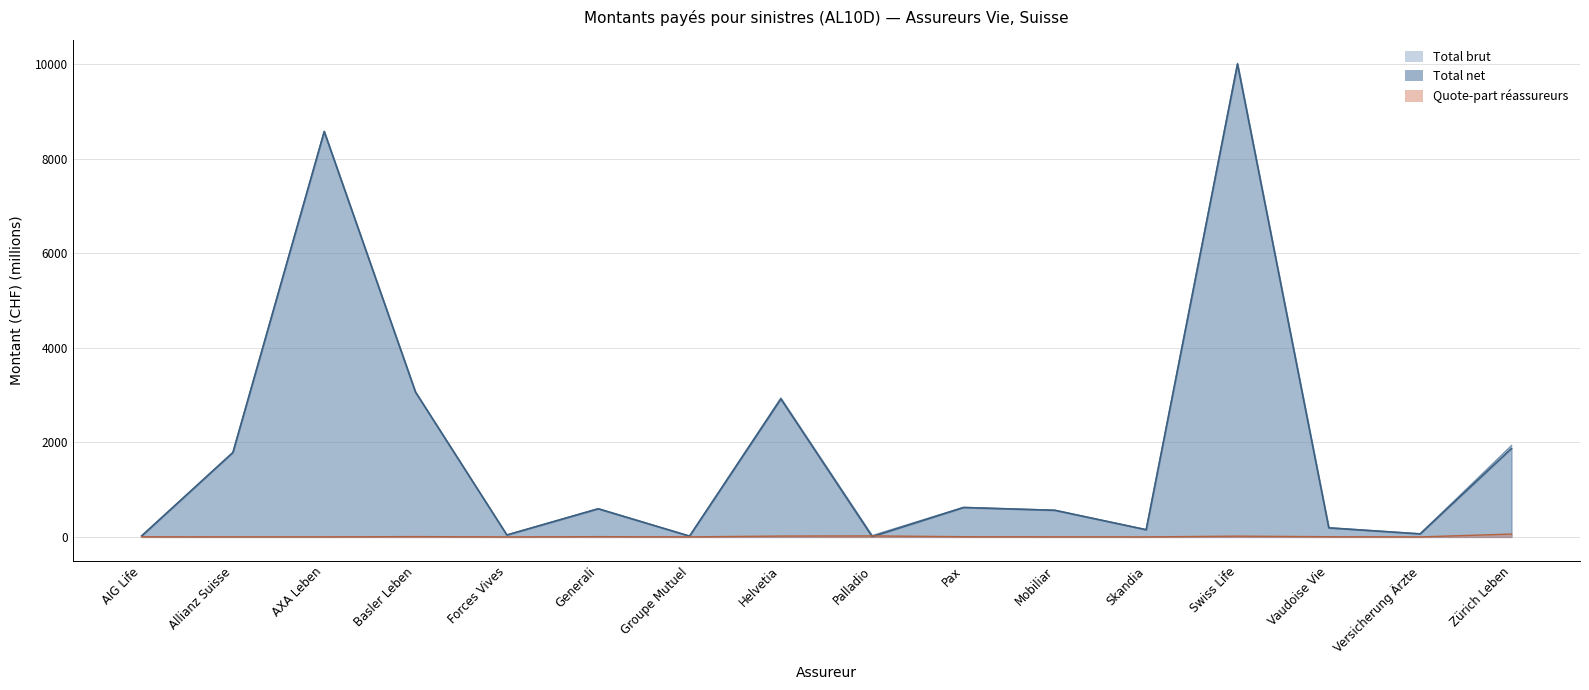

What are all the series names shown in the legend?

Total brut, Quote-part réassureurs, Total net